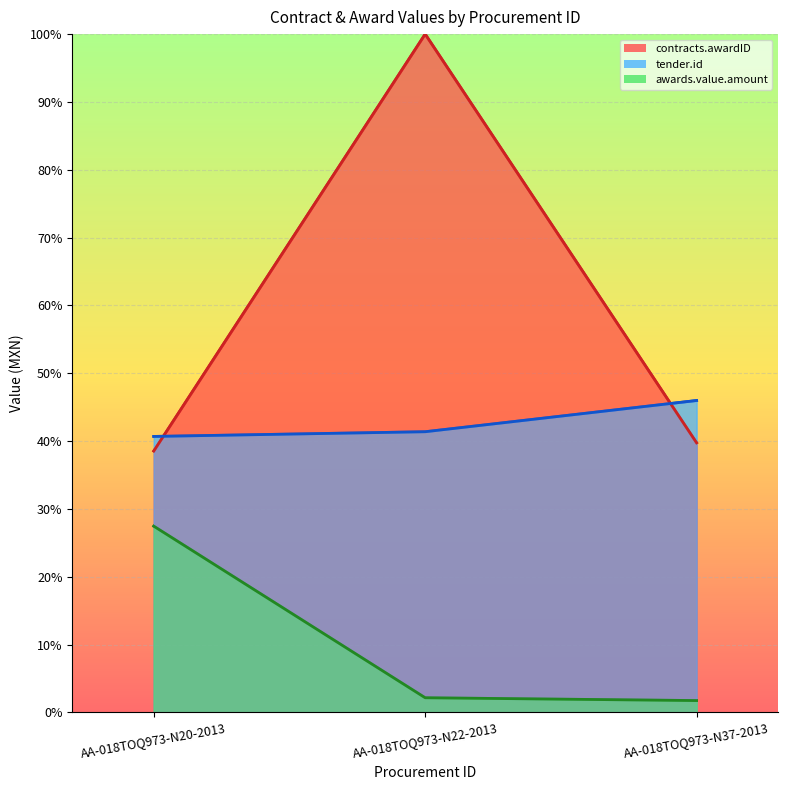

Which series has the largest total across all categories?

contracts.awardID